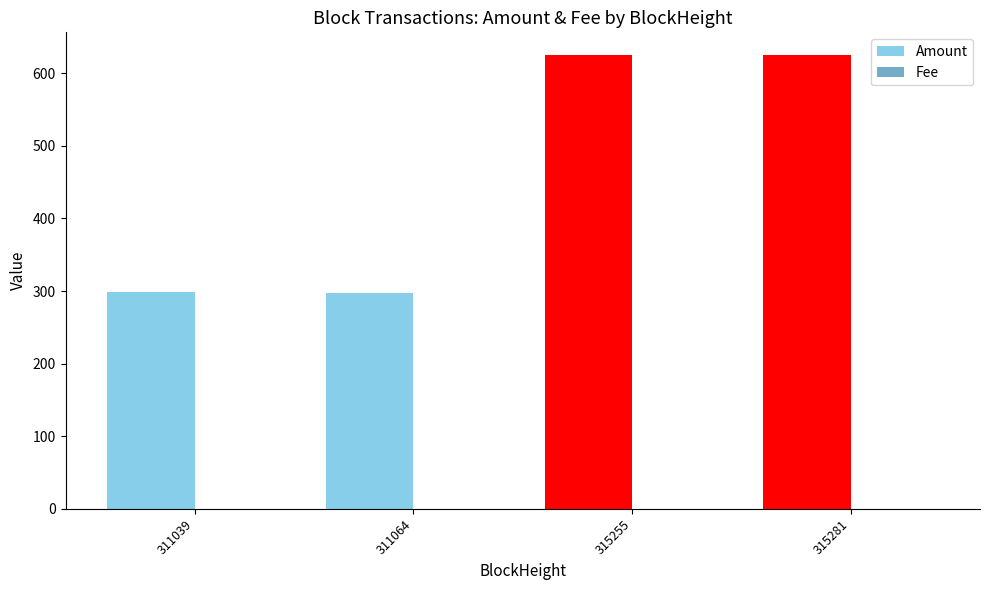

The value of Amount at 315281 is 624.8. True or false?

True